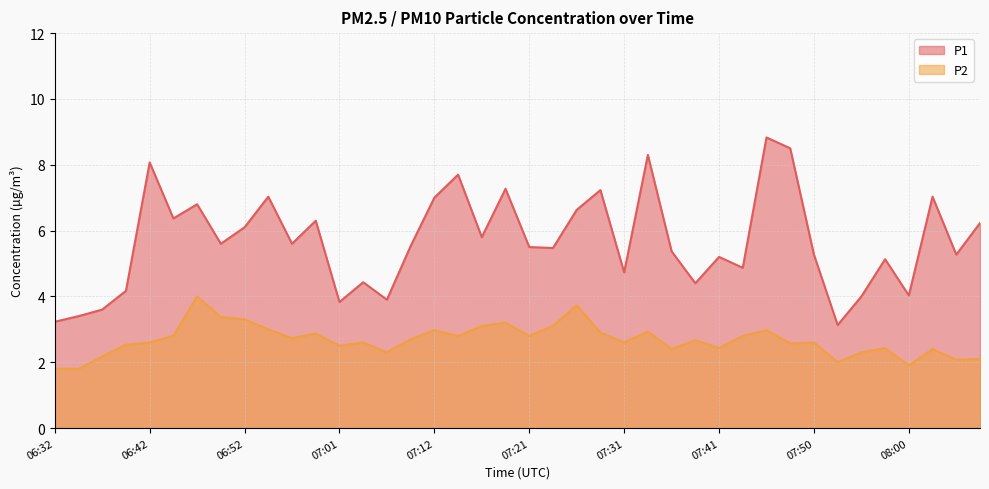

Which series has the largest total across all categories?

P1